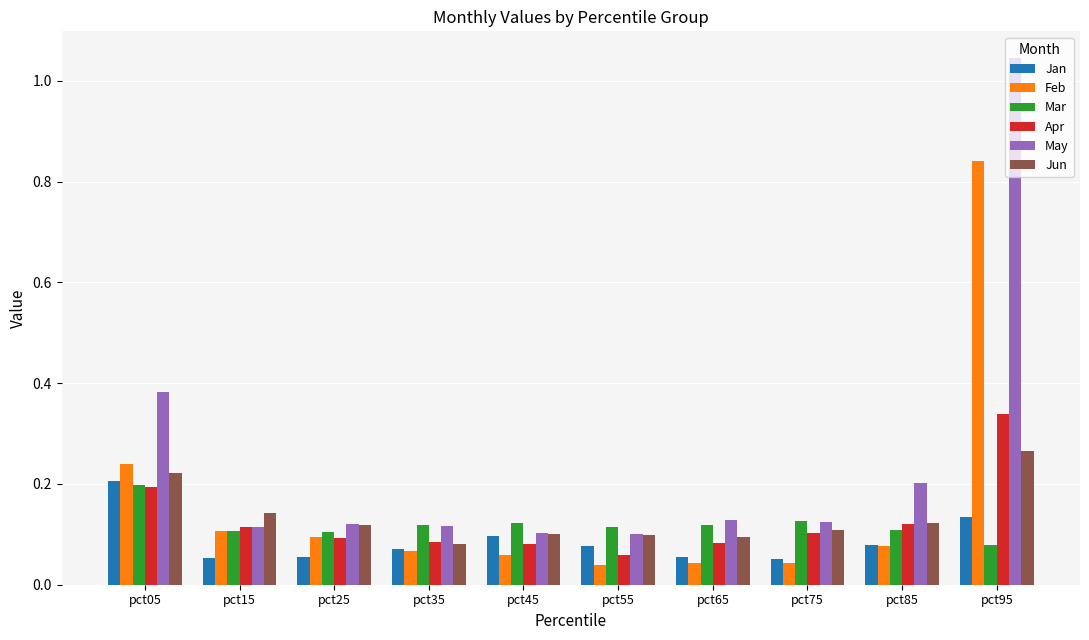

What is the sum of all May values?

2.4